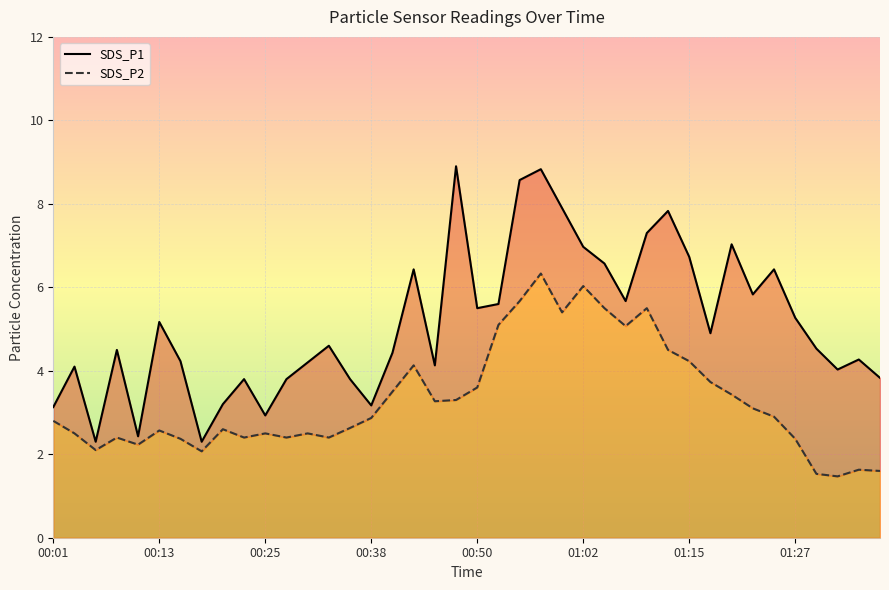

How many interior local peaks does the SDS_P2 series have?

10